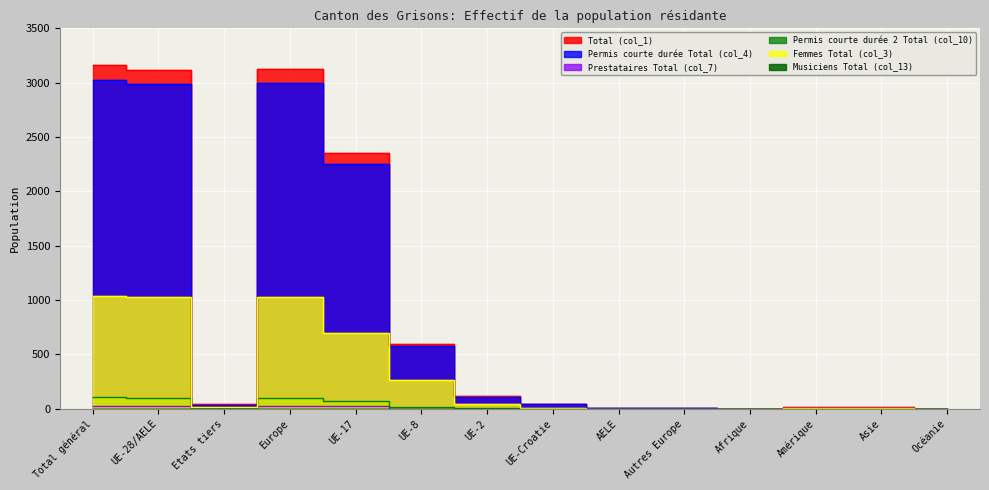

At which category does the chart reach its peak across all series?

Total général